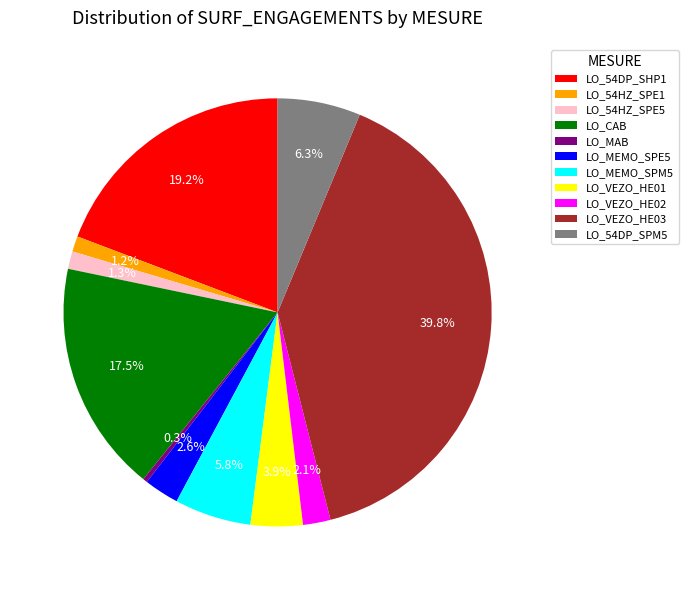

To the nearest percent, what portion does LO_54DP_SPM5 represent?

6%